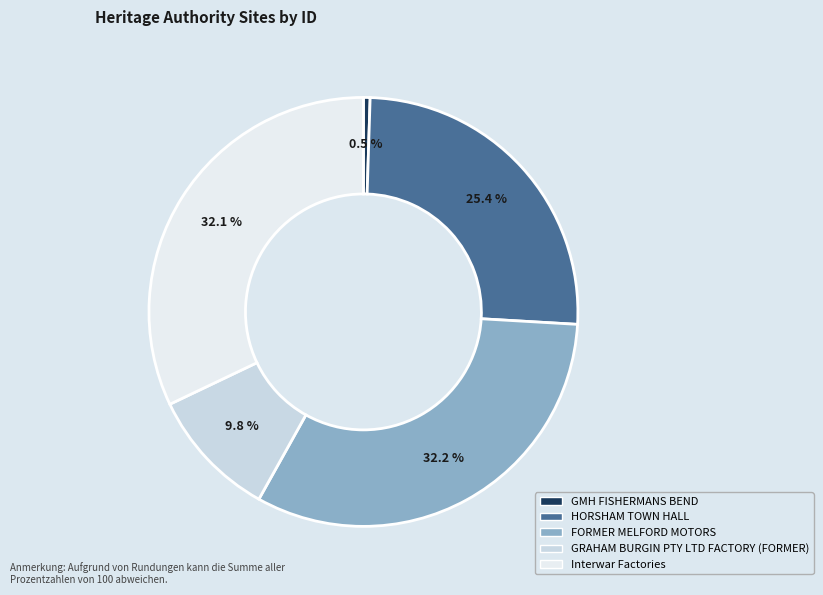

The FORMER MELFORD MOTORS slice represents 18% of the pie. True or false?

False